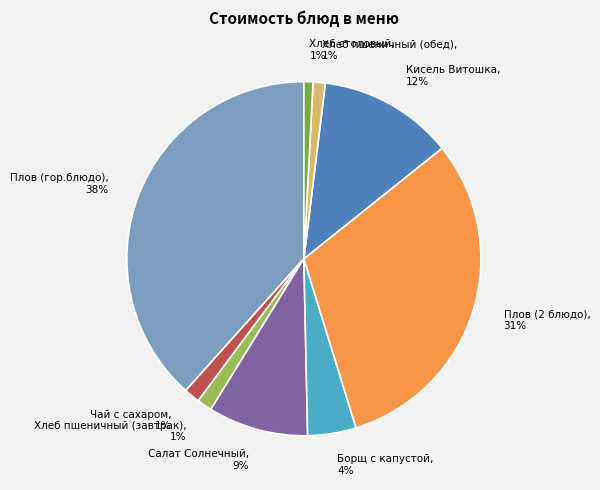

To the nearest percent, what percentage of the pie is Борщ с капустой?

4%